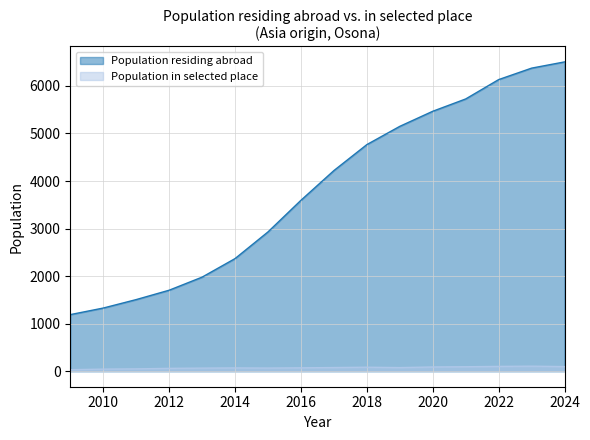

What is the smallest value displayed?

33